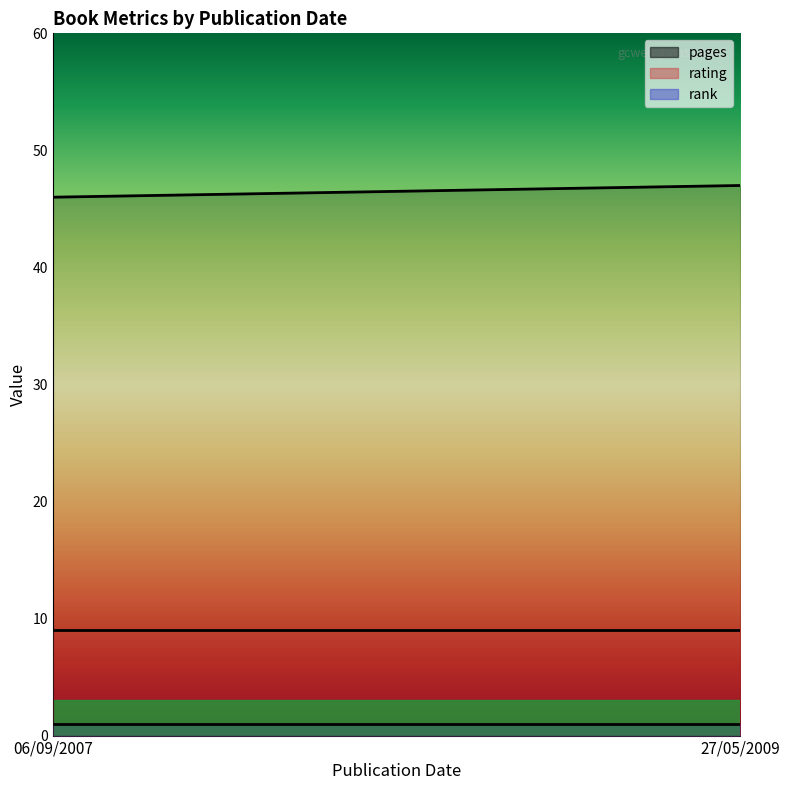

True or false: rating (line) has a value of 6 at 06/09/2007.

False